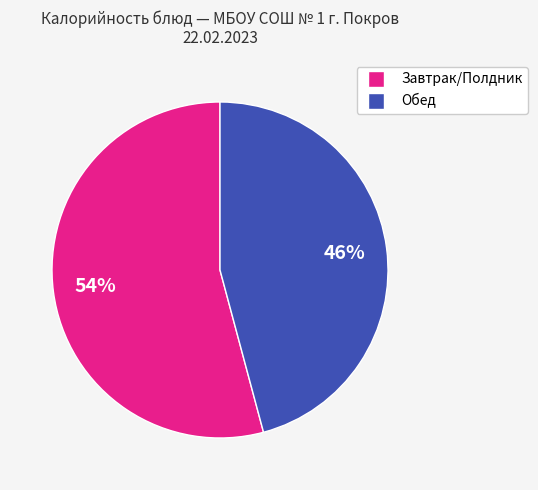

Is there any slice that represents more than half of the pie?

Yes